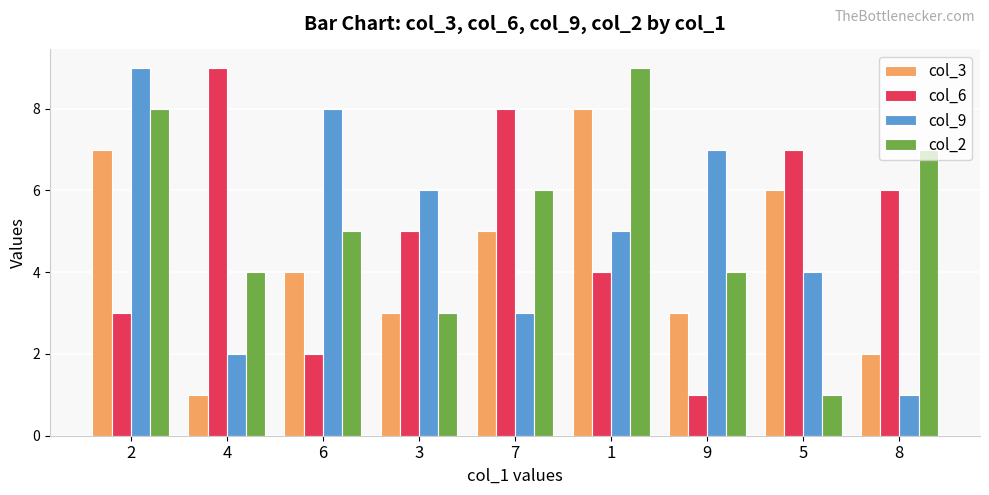

List the labels in order of col_9 value, largest first.

2, 6, 9, 3, 1, 5, 7, 4, 8